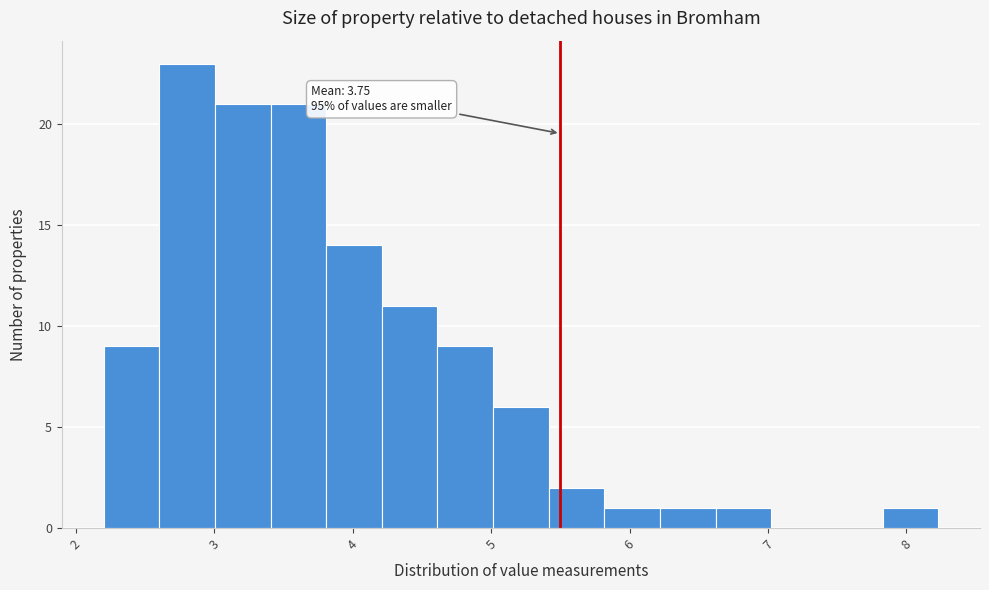

Over which range of the x-axis is the bar tallest?

2.6 to 3.0